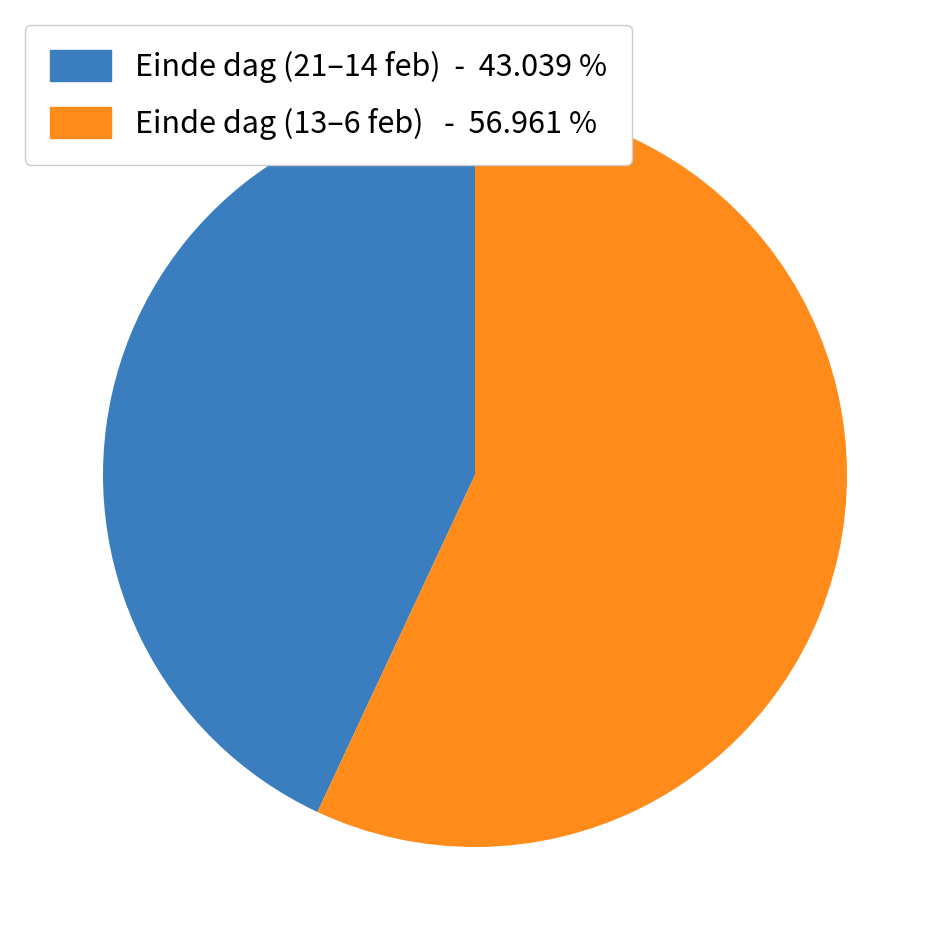

Which slice is the largest?

Einde dag (13–6 feb) - 56.961 %